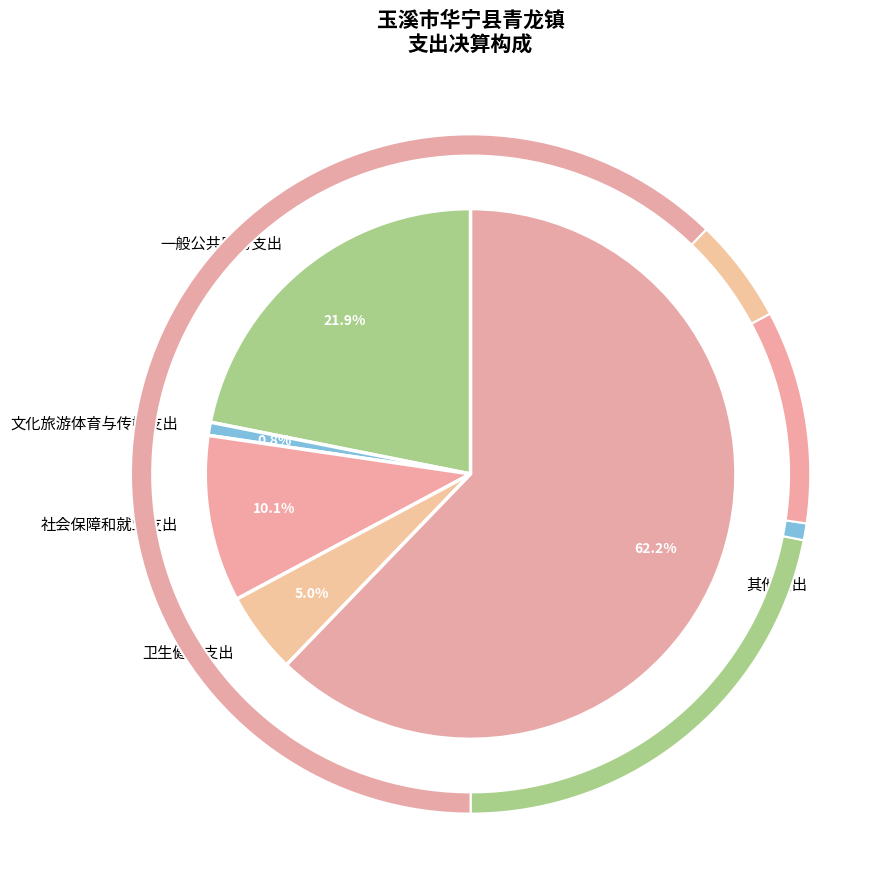

What is the smallest slice in the pie chart?

文化旅游体育与传媒支出